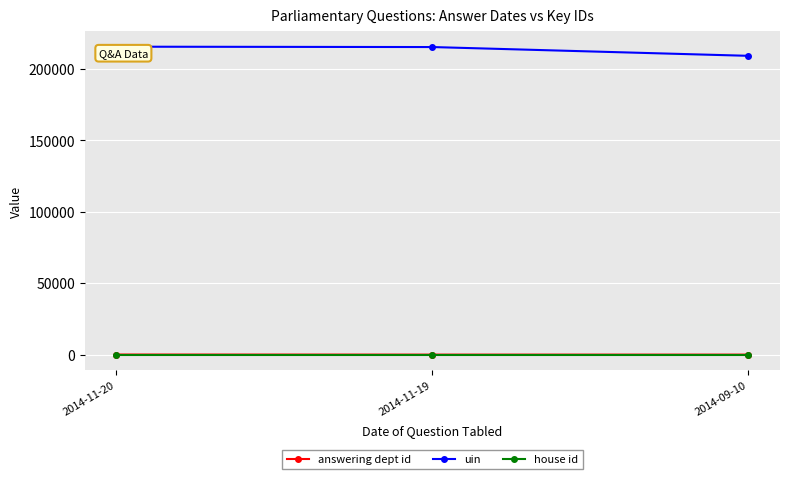

Count the number of data series in this chart.

3